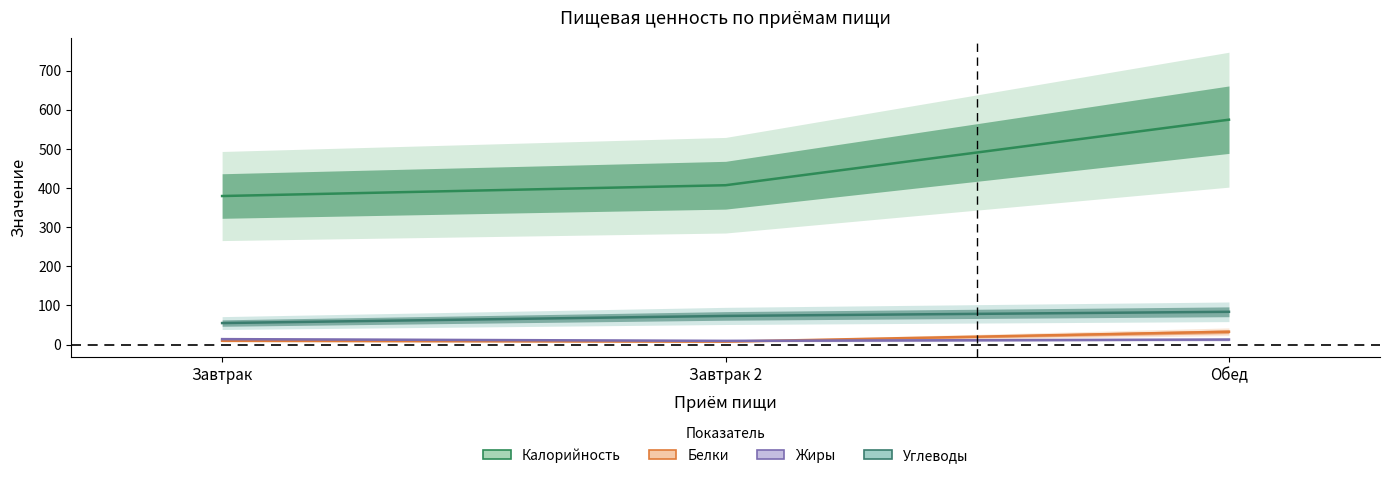

Reading right to left, what are all the values shown in this chart?

Калорийность: Обед=574.5	Завтрак 2=407.0	Завтрак=379.4
Белки: Обед=32.7	Завтрак 2=7.4	Завтрак=9.6
Жиры: Обед=12.8	Завтрак 2=9.4	Завтрак=13.8
Углеводы: Обед=83.6	Завтрак 2=73.1	Завтрак=54.9